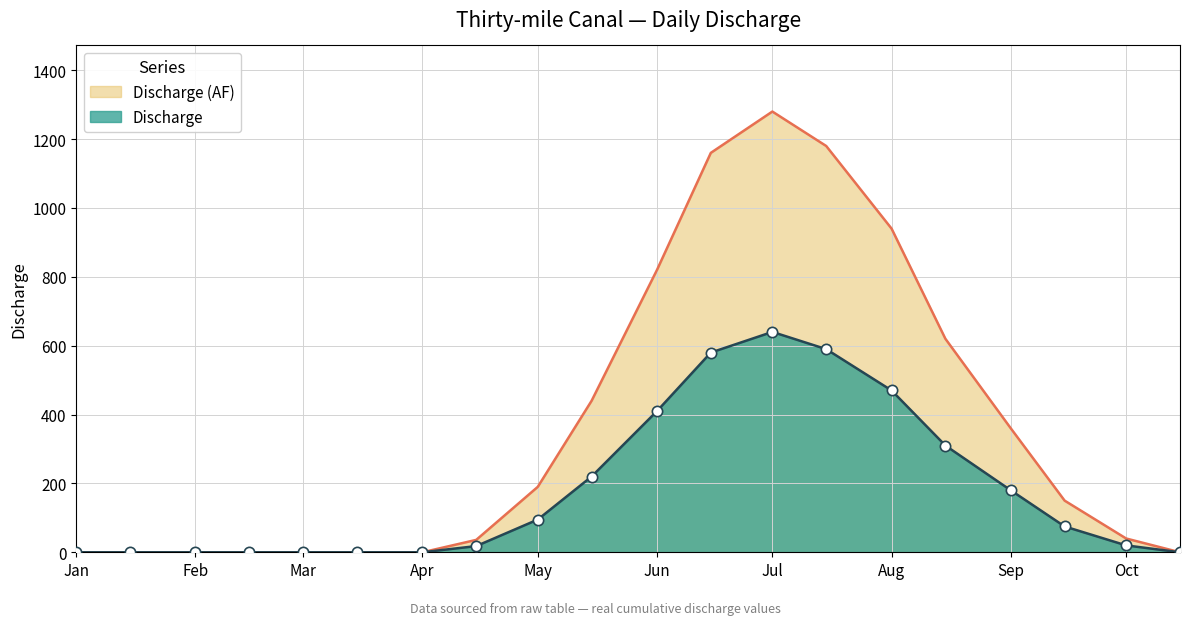

At which category is the sum across all series the highest?

Jul